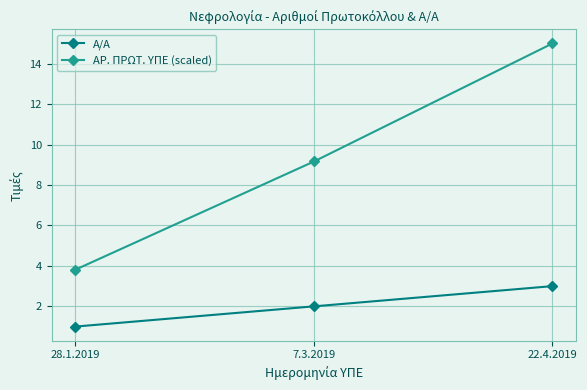

Is it true that Α/Α equals 1.0 at 28.1.2019?

True